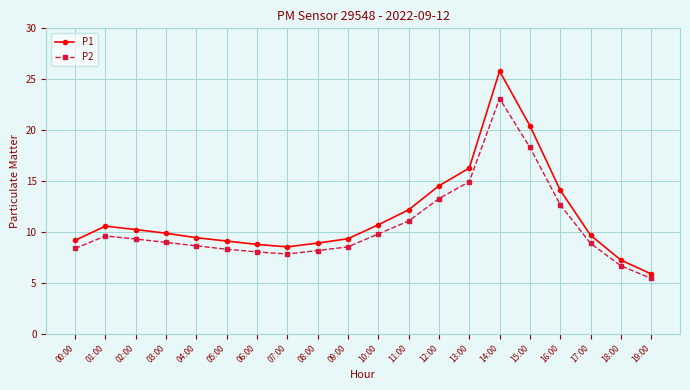

What value does the P1 series have at 18:00?

7.2